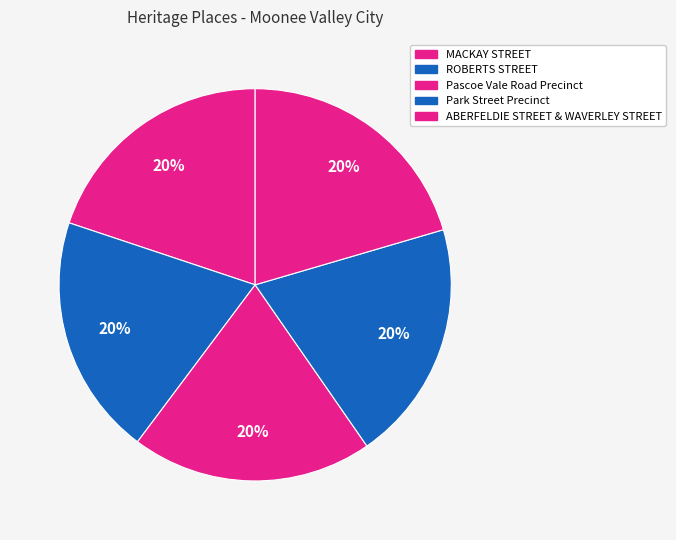

Between ROBERTS STREET and MACKAY STREET, which is larger?

ROBERTS STREET